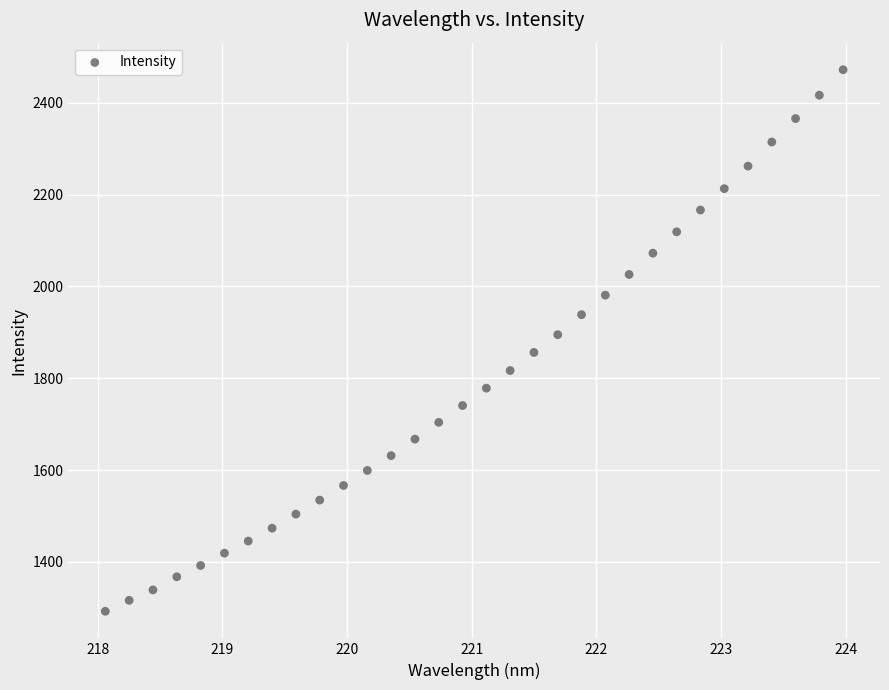

What is the range of Y values (max minus min)?

1179.7